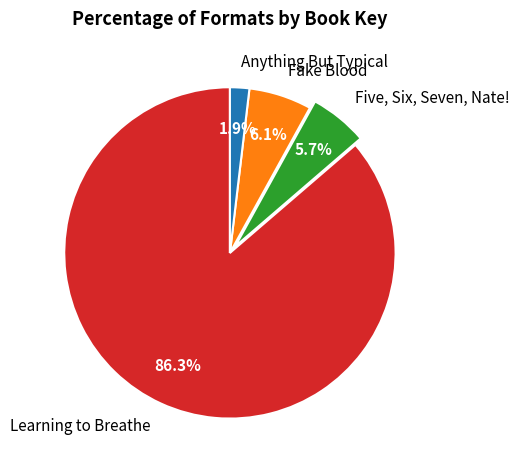

Does any single category account for the majority?

Yes